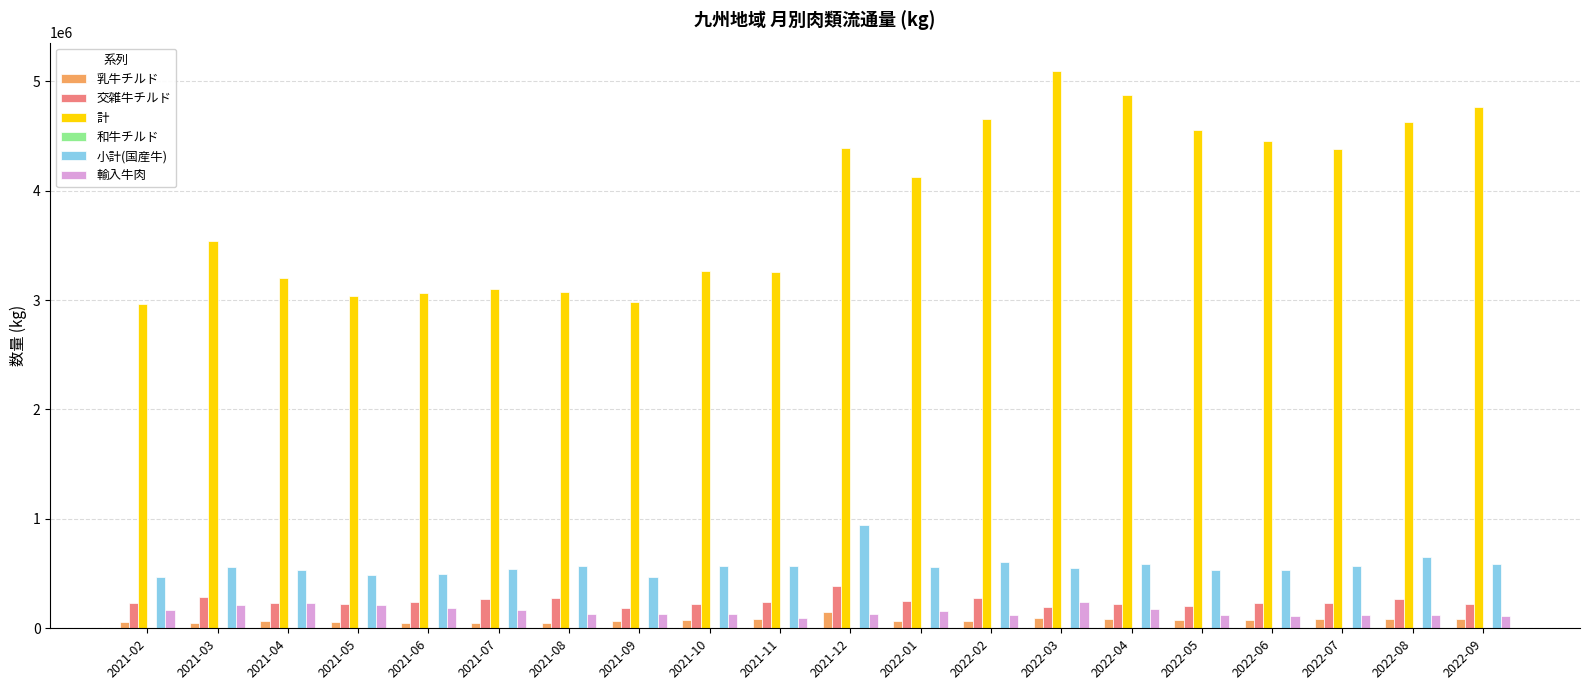

What is the highest value of the 輸入牛肉 series?

239609